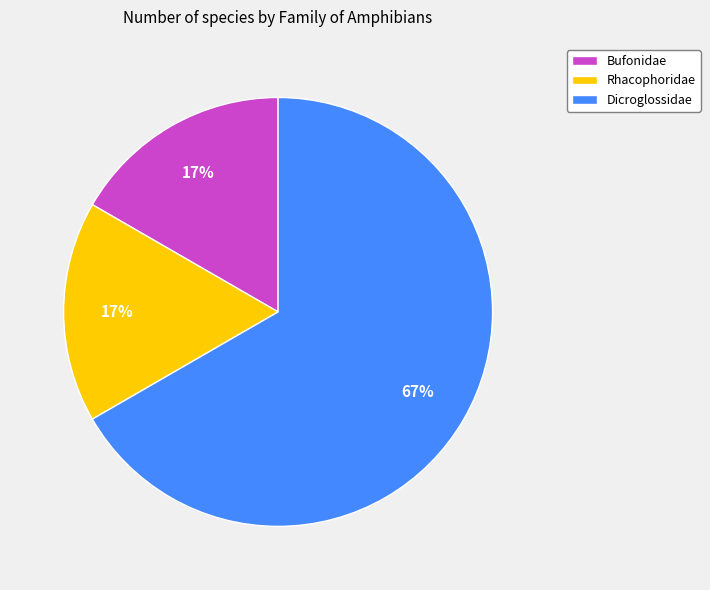

Is it true that Dicroglossidae is 54% of the pie?

False